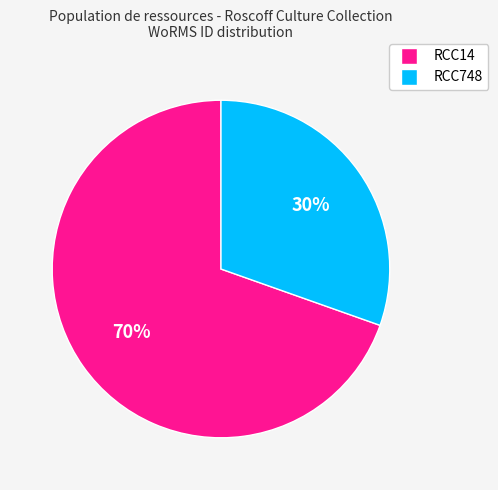

Is the sum of RCC748 and RCC14 greater than half?

Yes